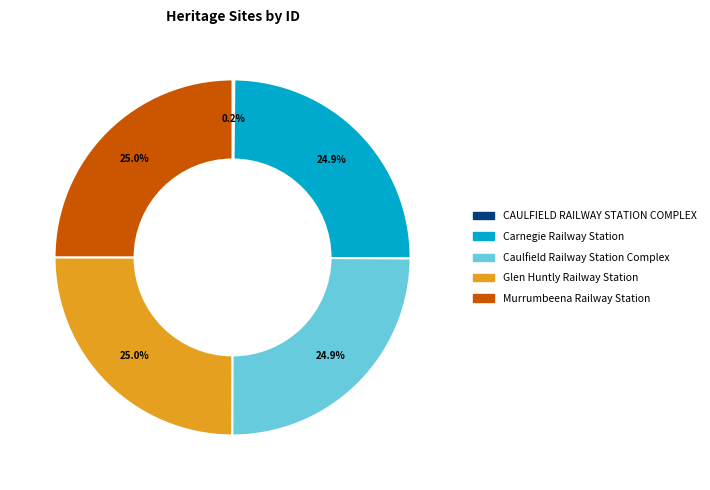

Is there any slice that represents more than half of the pie?

No